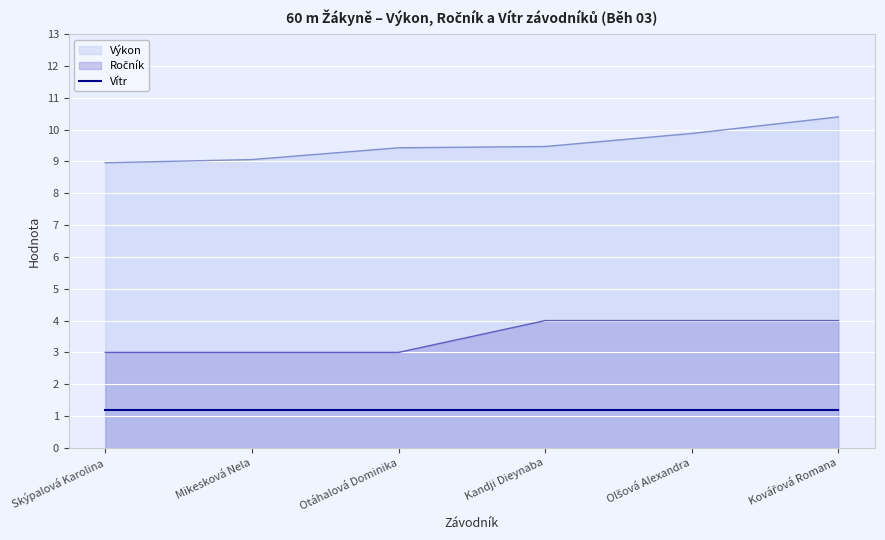

Where is Ročník nearest to the value 3?

Skýpalová Karolina